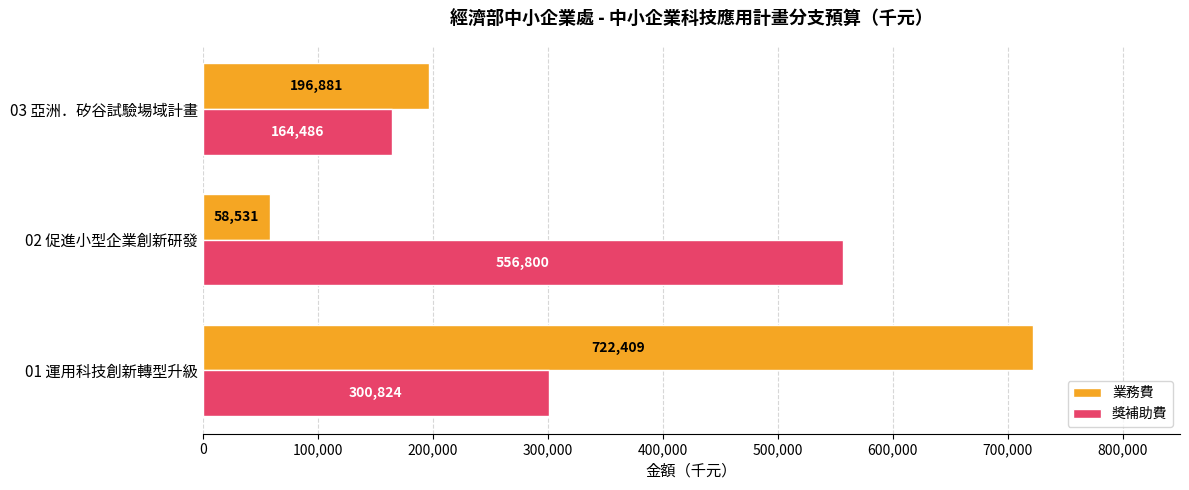

What is the minimum value for 業務費?

58531